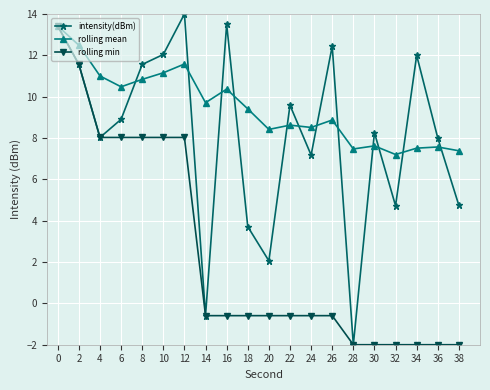

What is the value of the rolling min point at the 6th from the left?

8.0